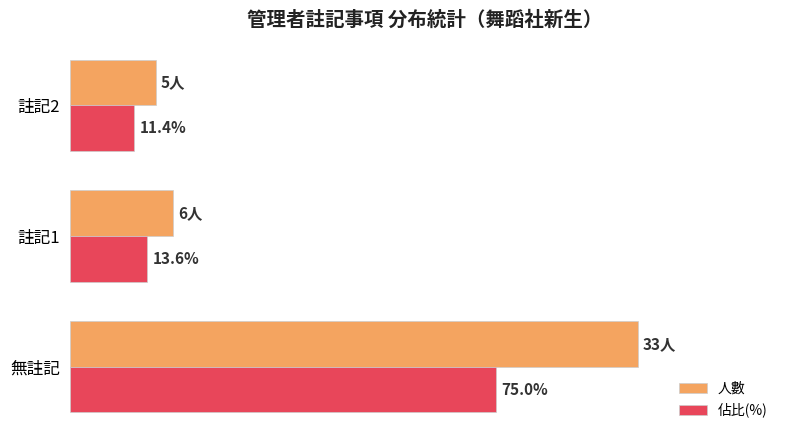

Which label corresponds to the smallest value in the chart?

註記2